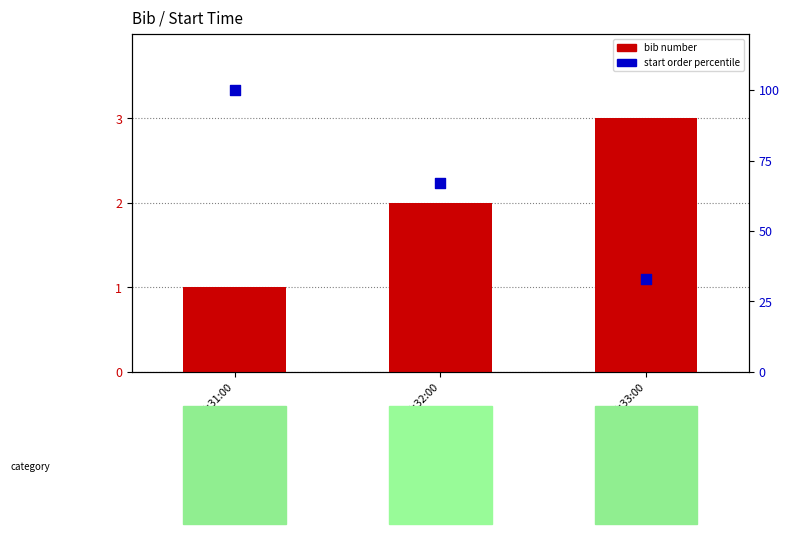

Which series has the largest Y range (max minus min)?

start order percentile